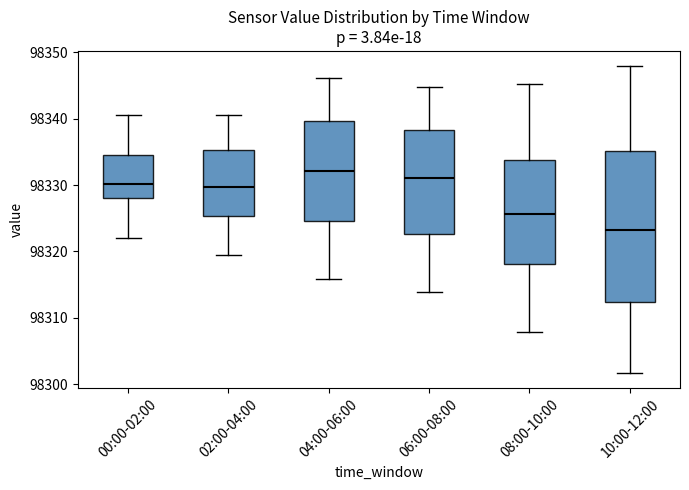

Reading left to right, read every box against the y-axis: the position of its median line, the range the box covers, and the ends of its whiskers. The values are not printed on the chart, so give them approximately, as read against the axis.

00:00-02:00: median 98330, box 98328 to 98335, whiskers 98322 to 98341
02:00-04:00: median 98330, box 98325 to 98335, whiskers 98320 to 98341
04:00-06:00: median 98332, box 98325 to 98340, whiskers 98316 to 98346
06:00-08:00: median 98331, box 98323 to 98338, whiskers 98314 to 98345
08:00-10:00: median 98326, box 98318 to 98334, whiskers 98308 to 98345
10:00-12:00: median 98323, box 98312 to 98335, whiskers 98302 to 98348